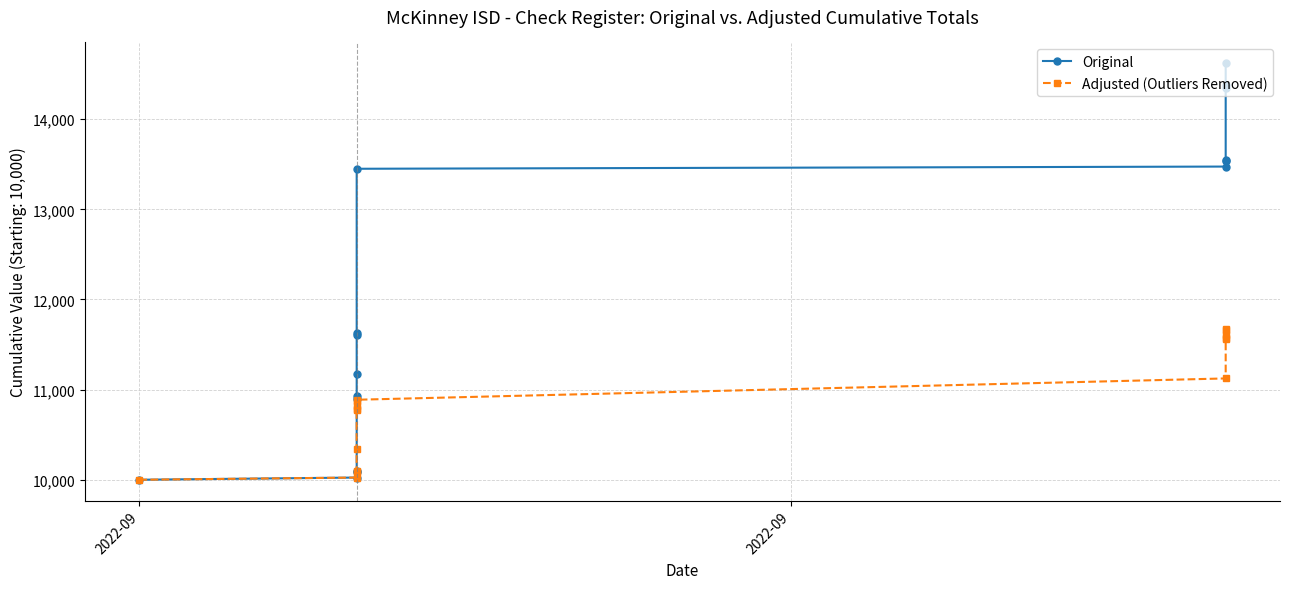

True or false: Original has more than 2 interior local peaks.

False